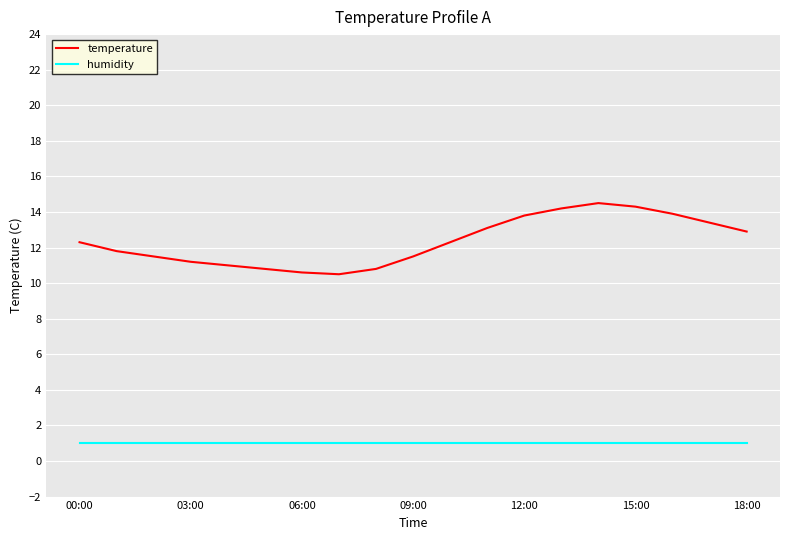

Which series has the largest range (max minus min)?

temperature